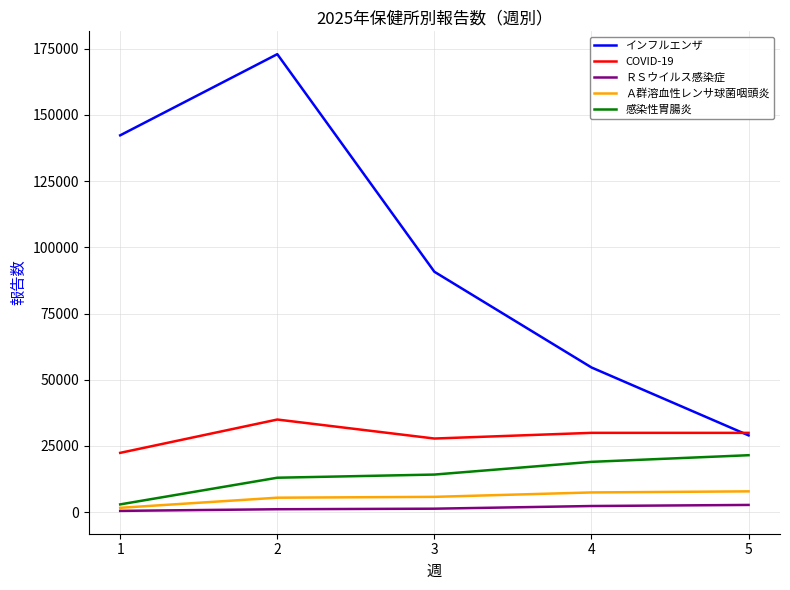

The value of COVID-19 at 1 is 22369. True or false?

True